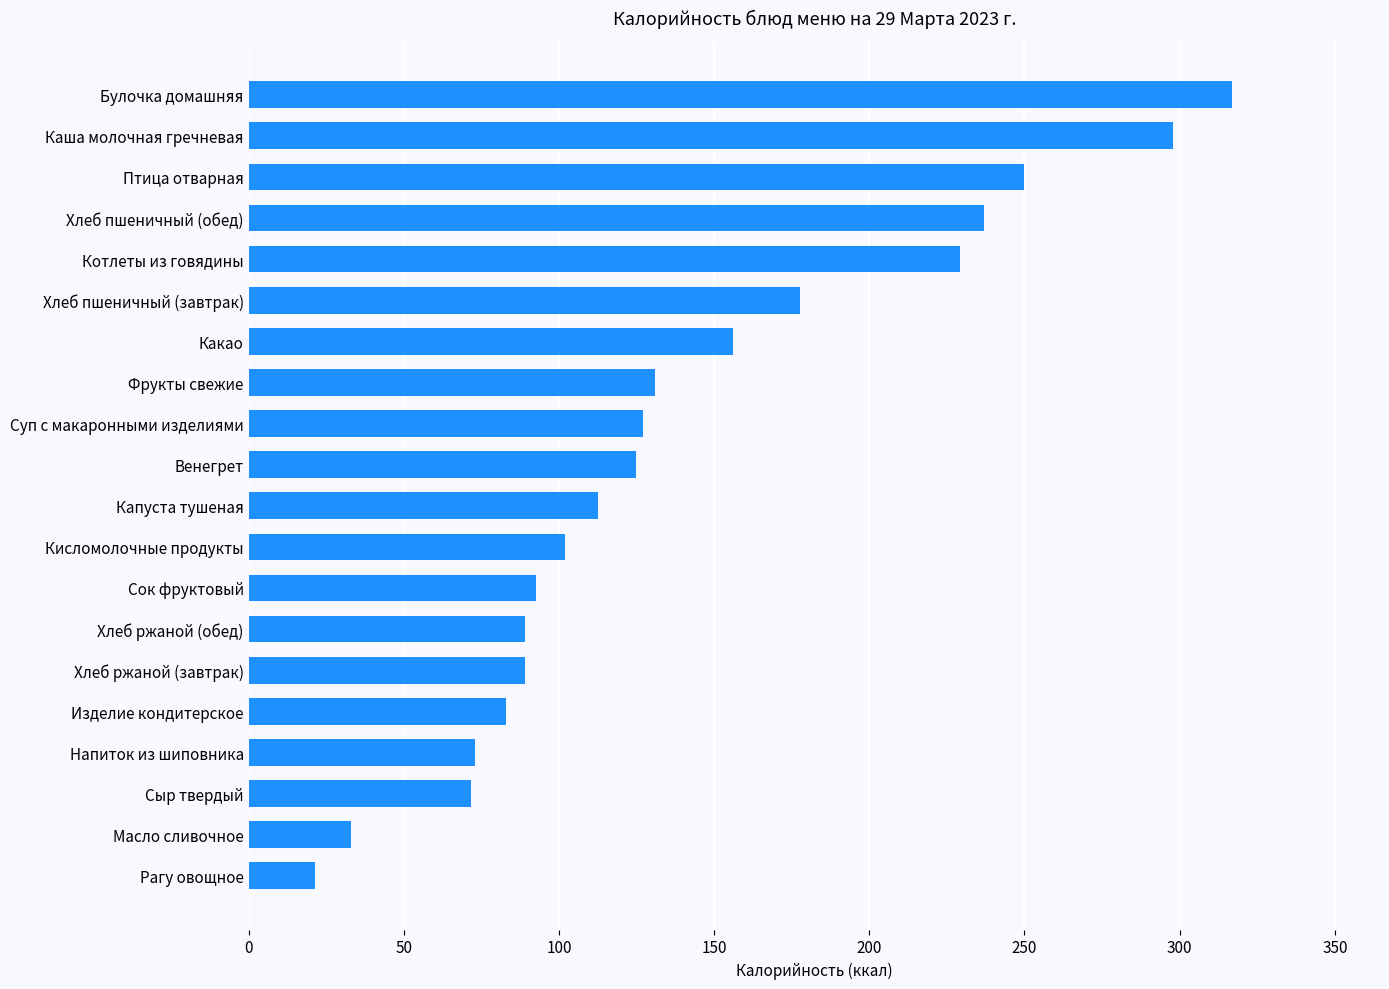

Which has a higher value, Капуста тушеная or Хлеб ржаной (завтрак)?

Капуста тушеная